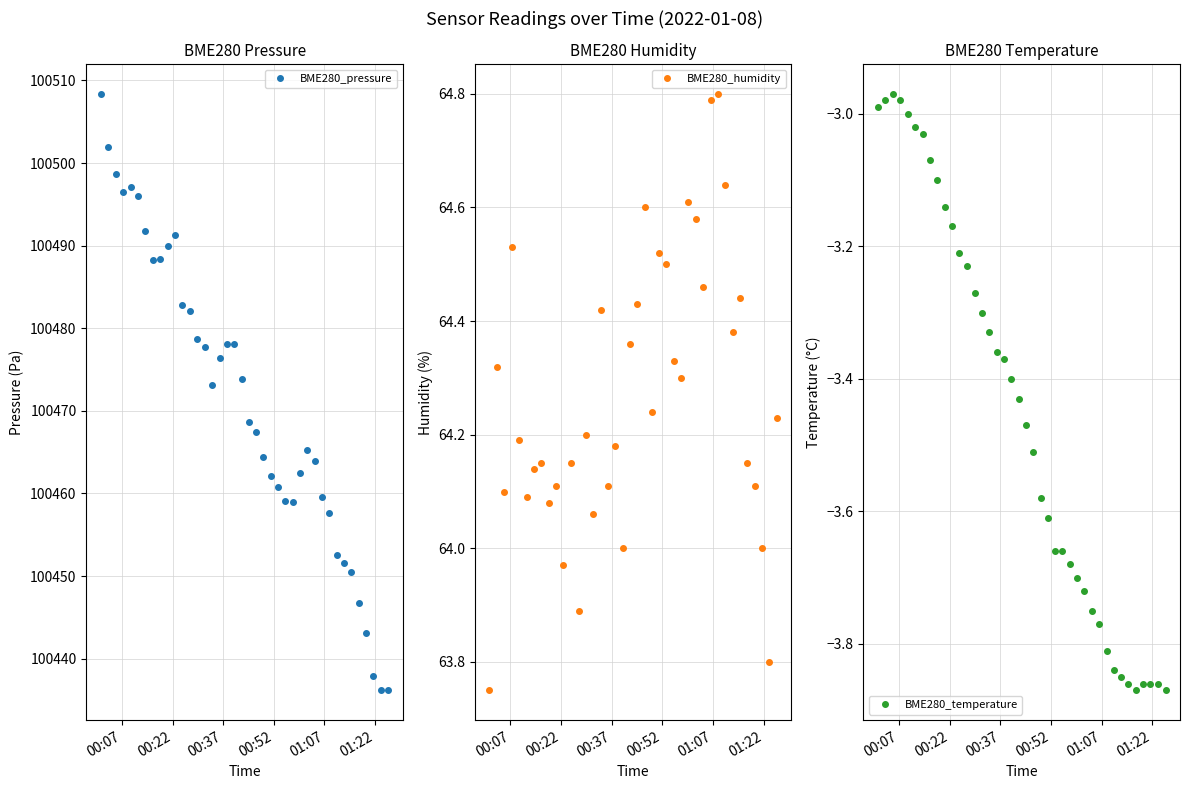

What is the value of the BME280_pressure point at the 1st from the left?

100508.4